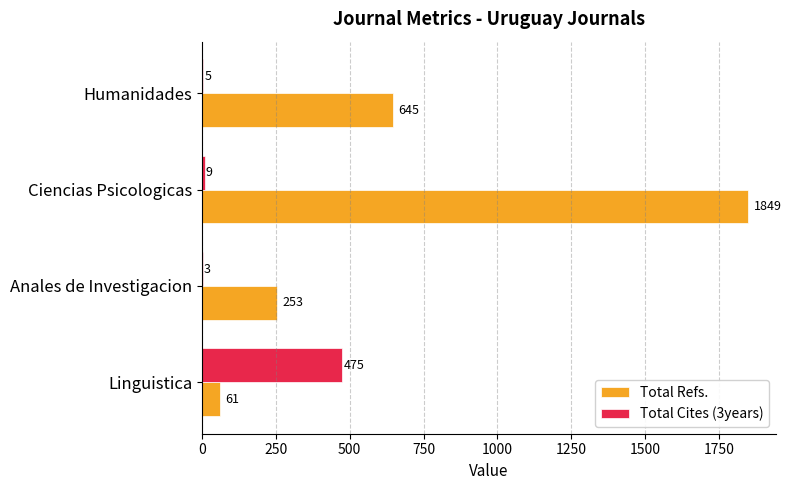

What is the sum of all Total Cites (3years) values?

492